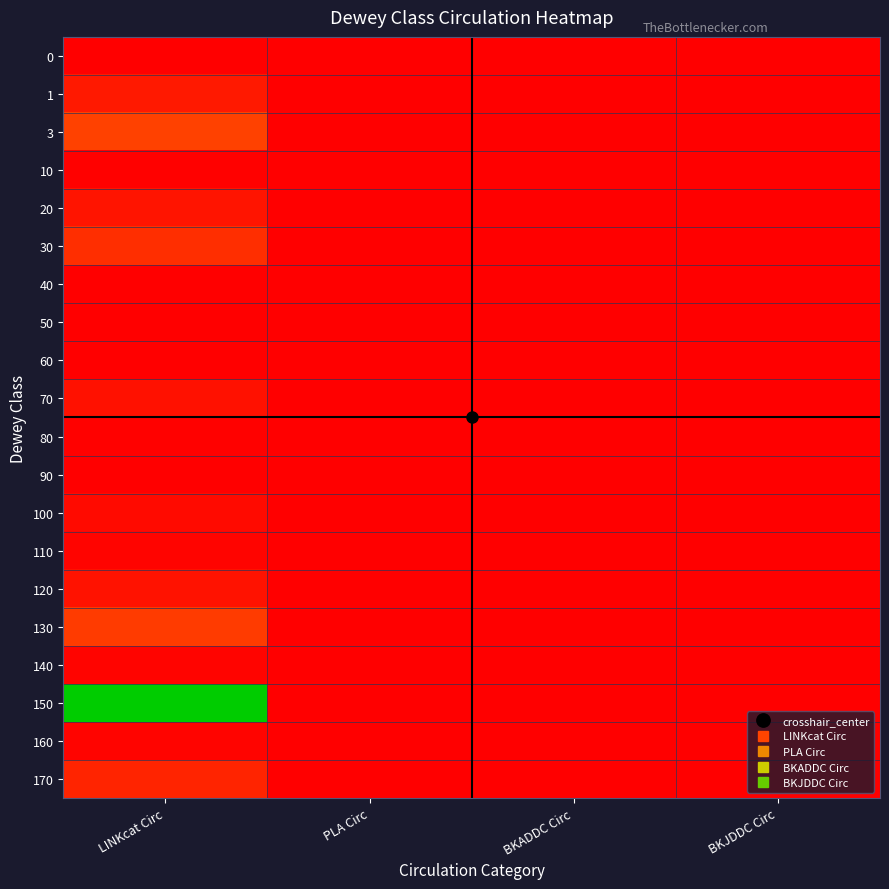

At which category is the sum across all series the highest?

LINKcat Circ